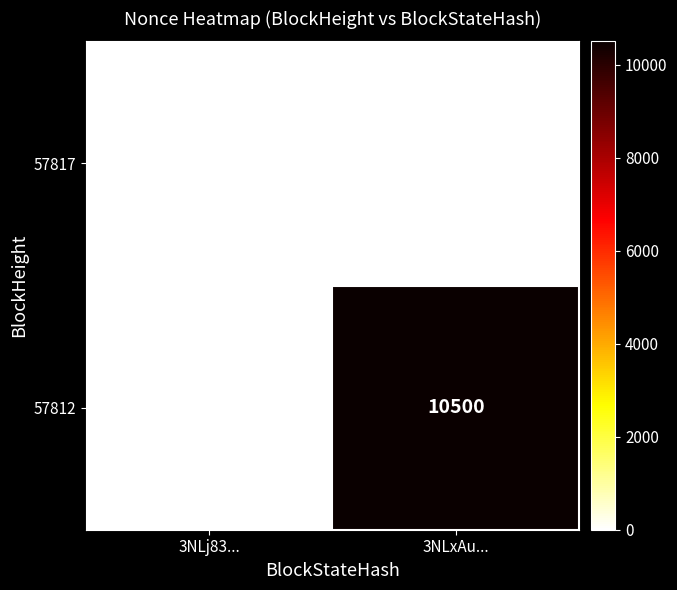

Between 3NLj83... and 3NLxAu..., which series saw the biggest shift?

57812